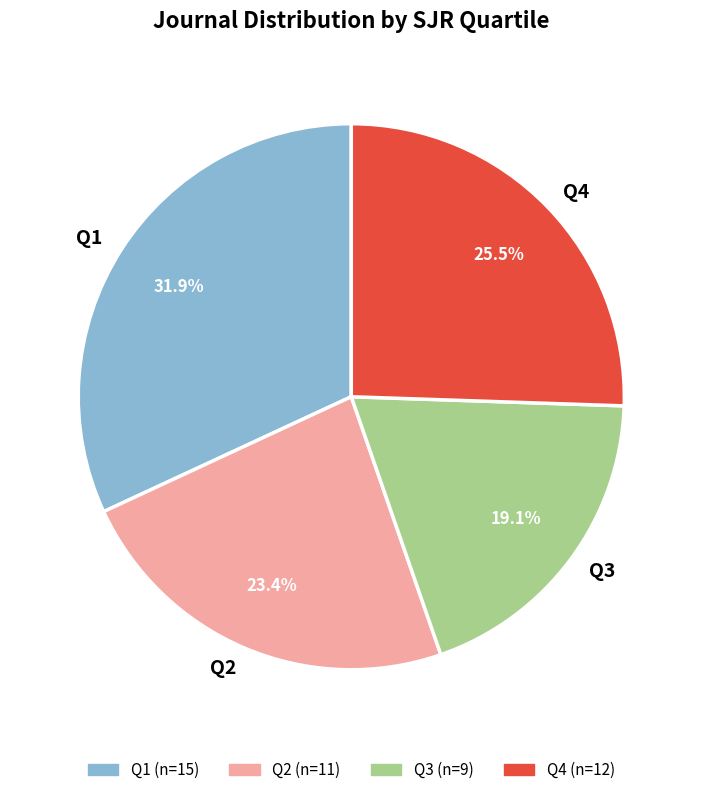

What is the largest slice in the pie chart?

Q1